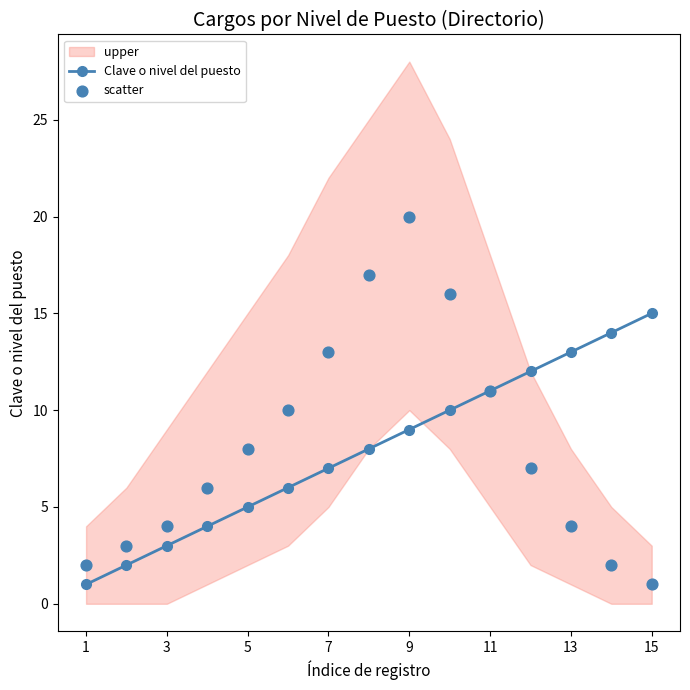

At how many categories does at least one series exceed 12?

7